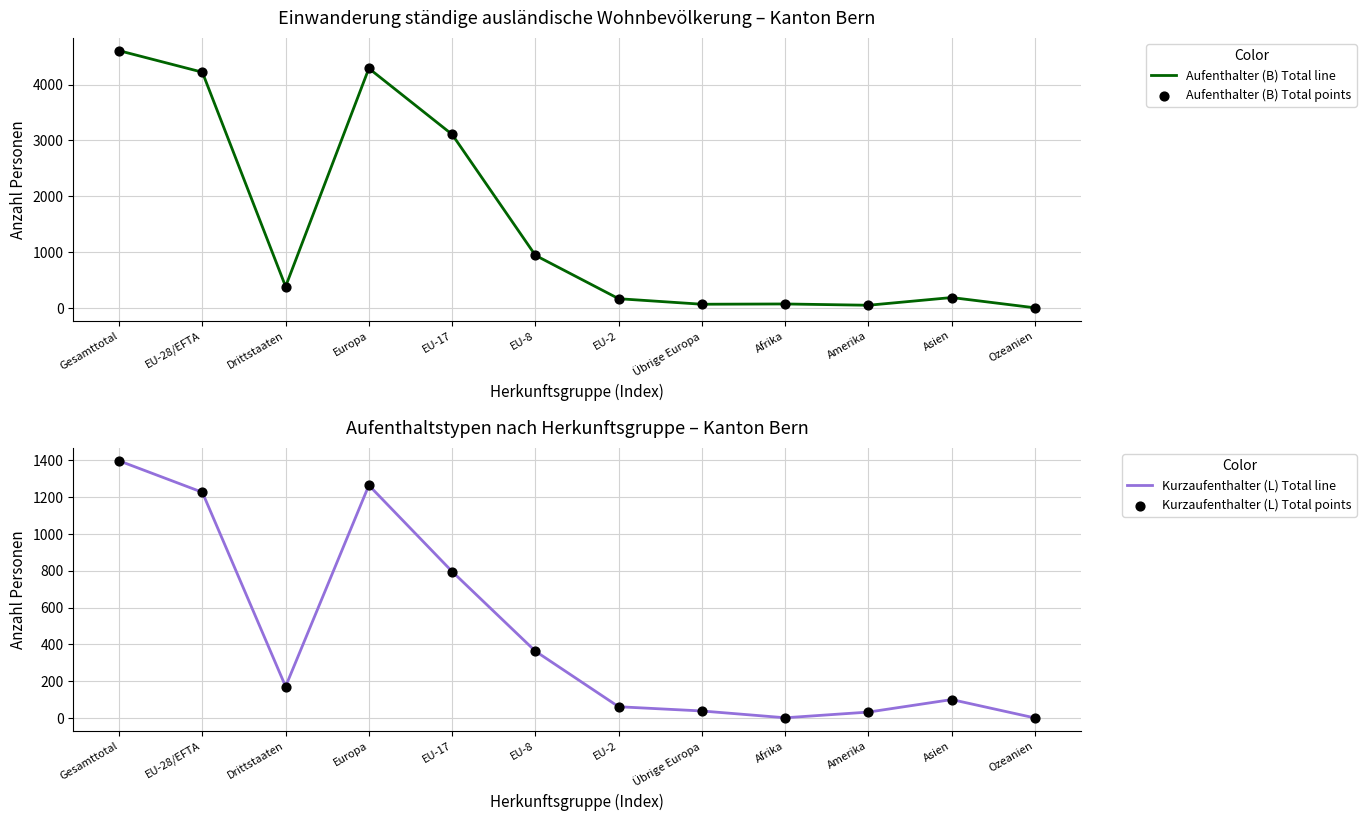

Which series reaches the minimum Y coordinate?

Kurzaufenthalter (L) Total line